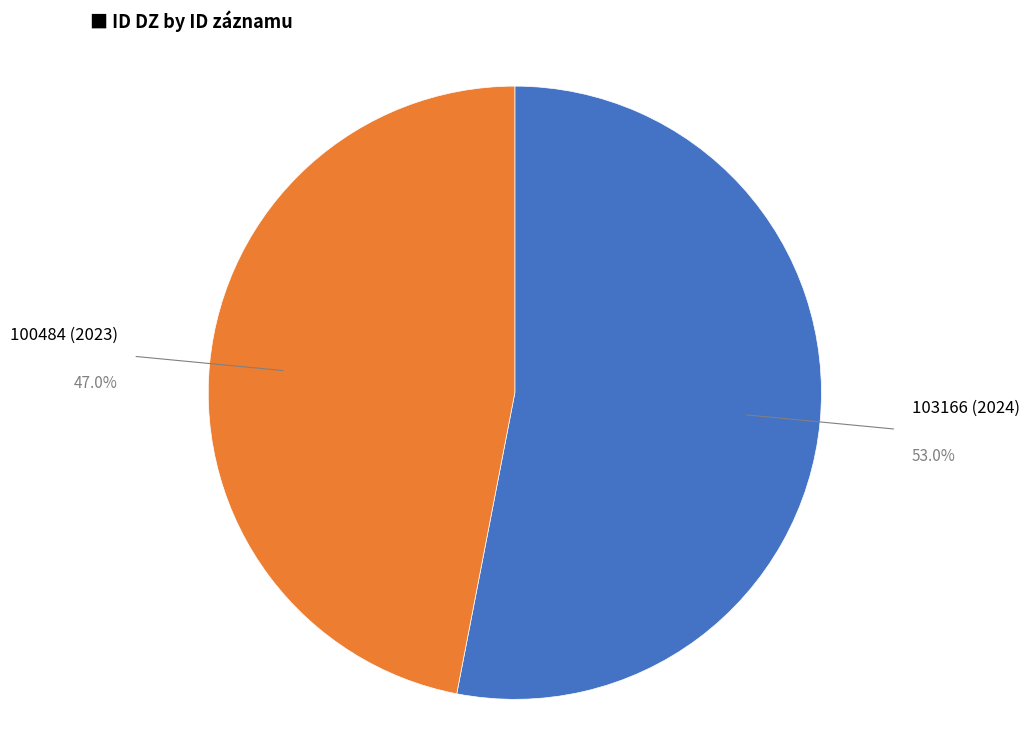

True or false: 100484 (2023) accounts for 47% of the total.

True